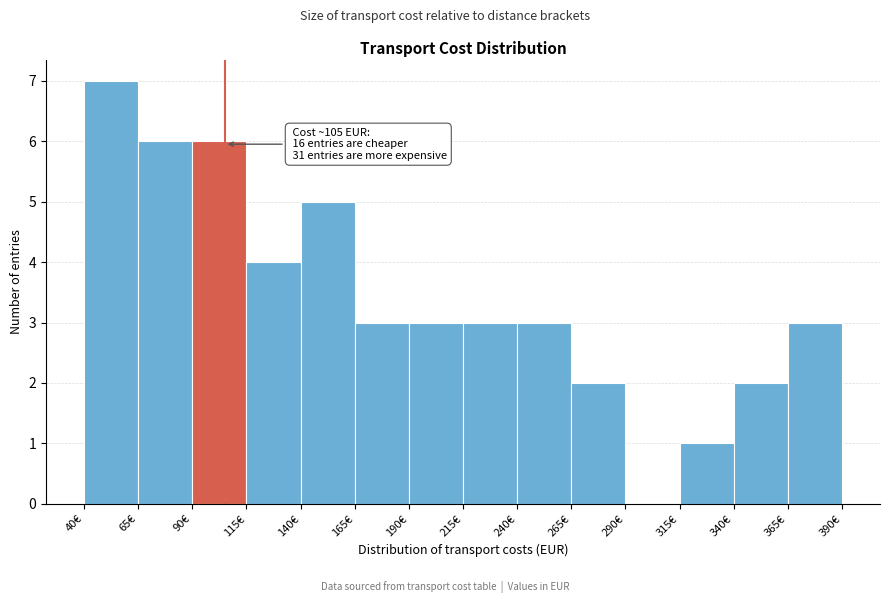

Over which range of the x-axis is the bar tallest?

40 to 65